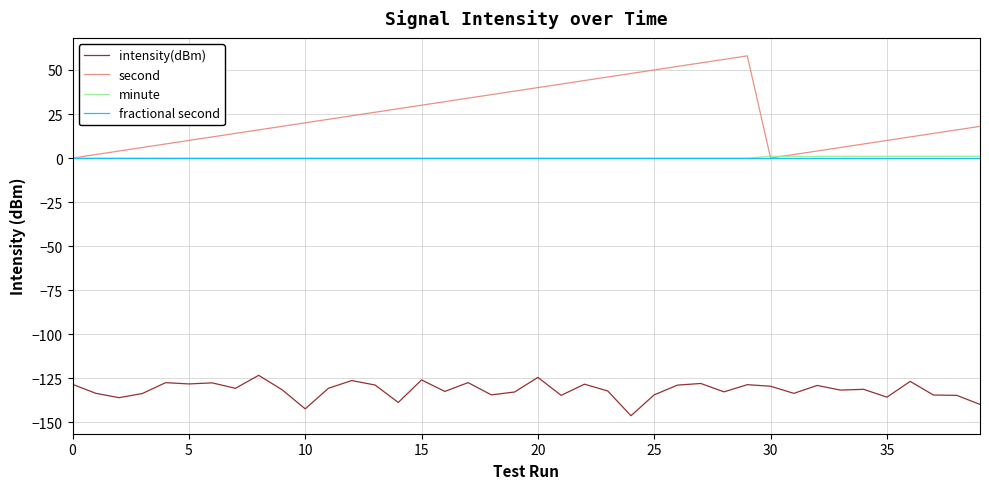

What is the lowest value of the intensity(dBm) series?

-146.2